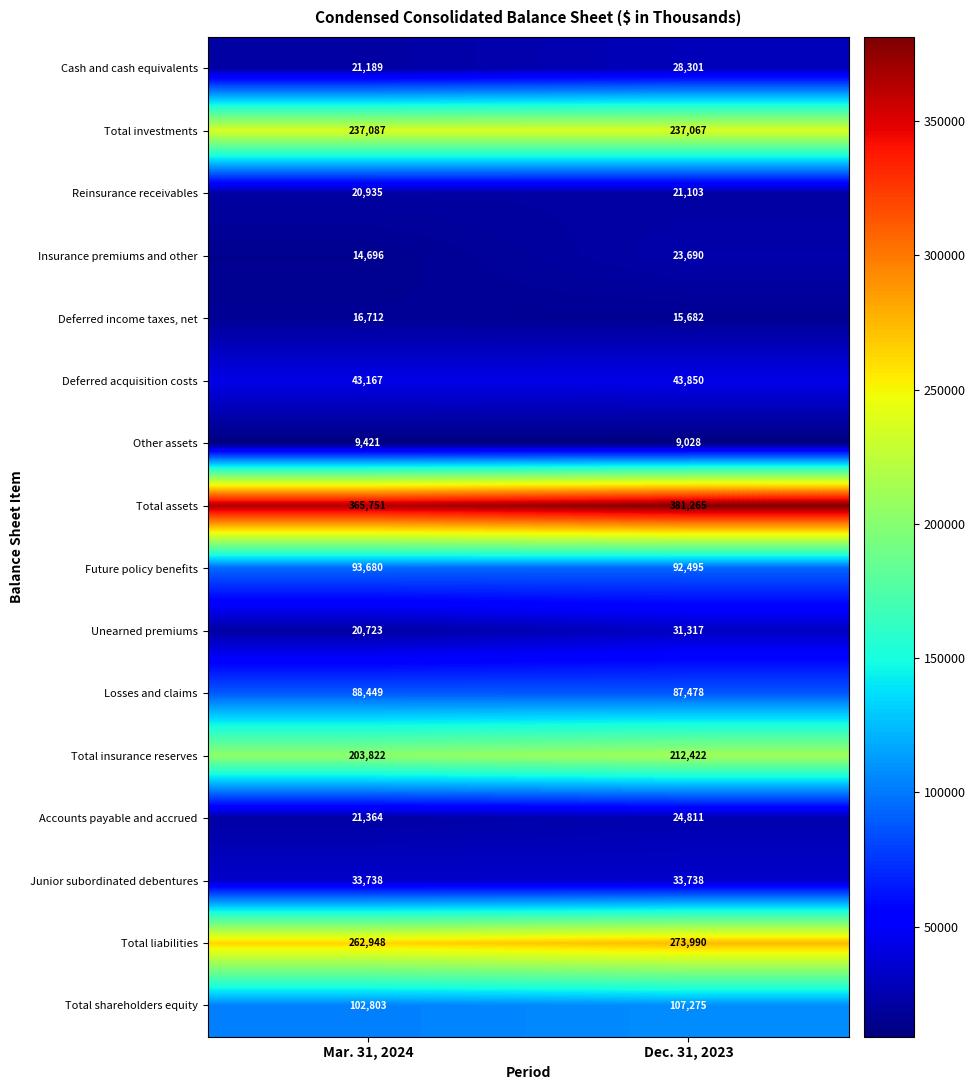

What value does the Reinsurance receivables series have at Dec. 31, 2023, to the nearest 50?

21100